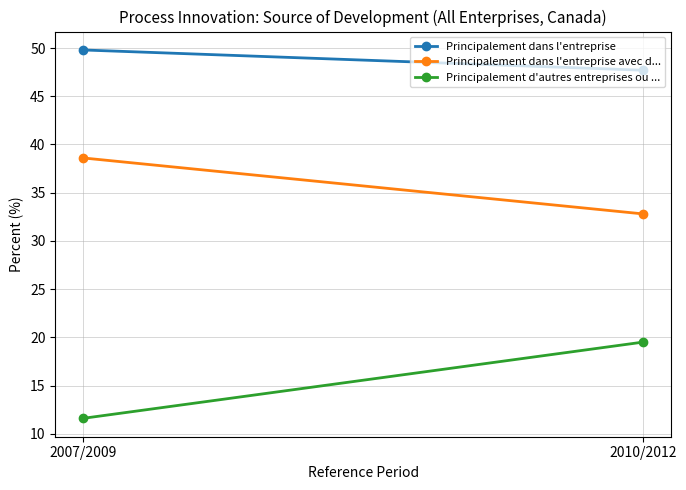

What is the difference between the Principalement dans l'entreprise values at 2007/2009 and 2010/2012?

2.1